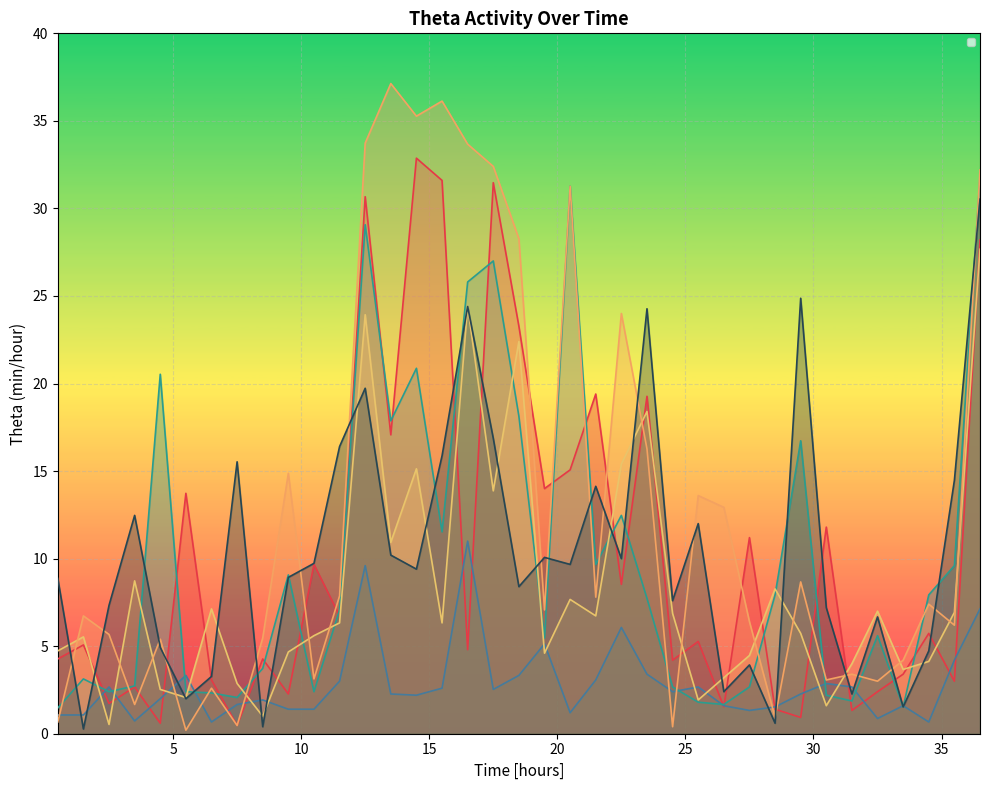

Between which two adjacent categories do _1WT_CIRP03 and _2KO_CIRP25 first intersect?

0.5 and 1.5